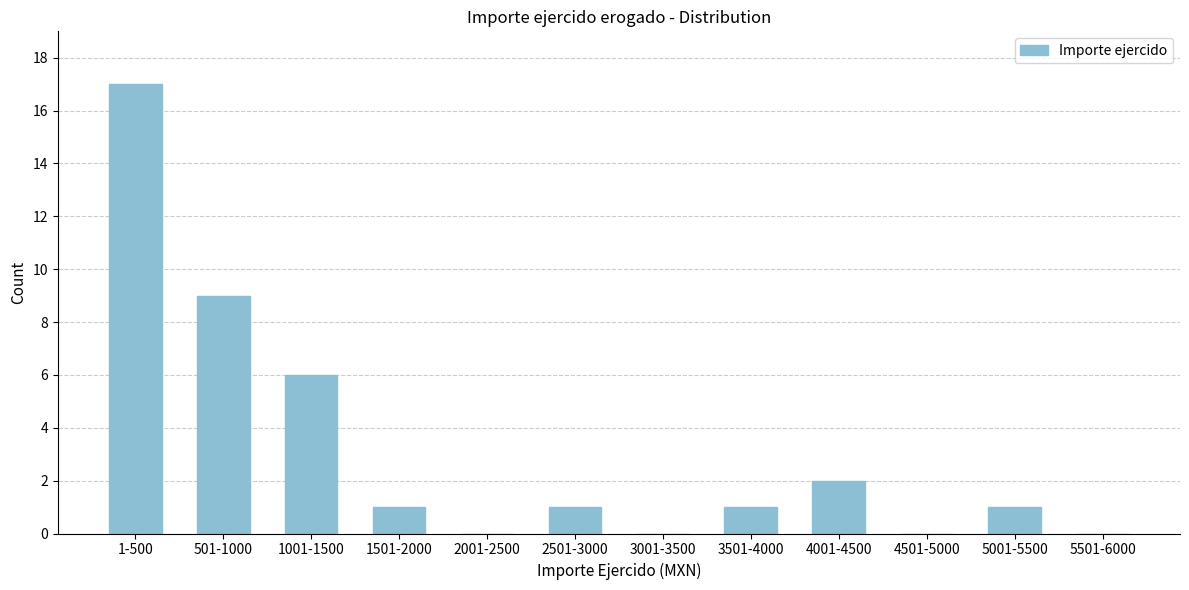

Reading left to right, extract all data points from this chart.

1-500=17	501-1000=9	1001-1500=6	1501-2000=1	2001-2500=0	2501-3000=1	3001-3500=0	3501-4000=1	4001-4500=2	4501-5000=0	5001-5500=1	5501-6000=0